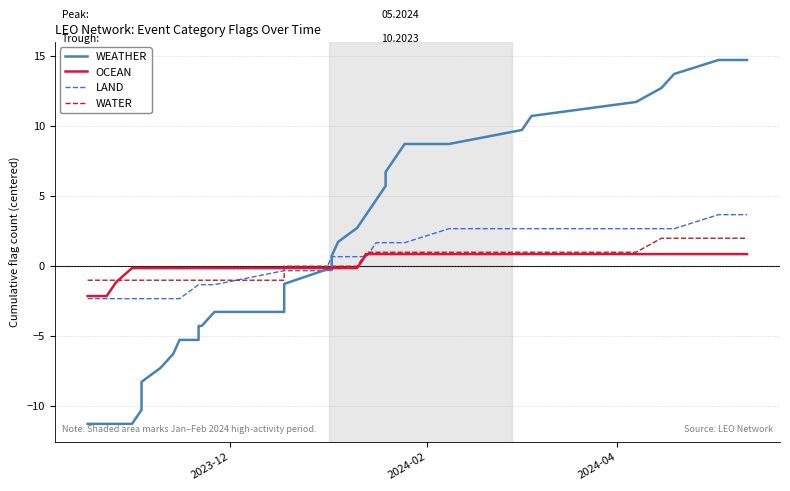

How many values in OCEAN are above zero?

14